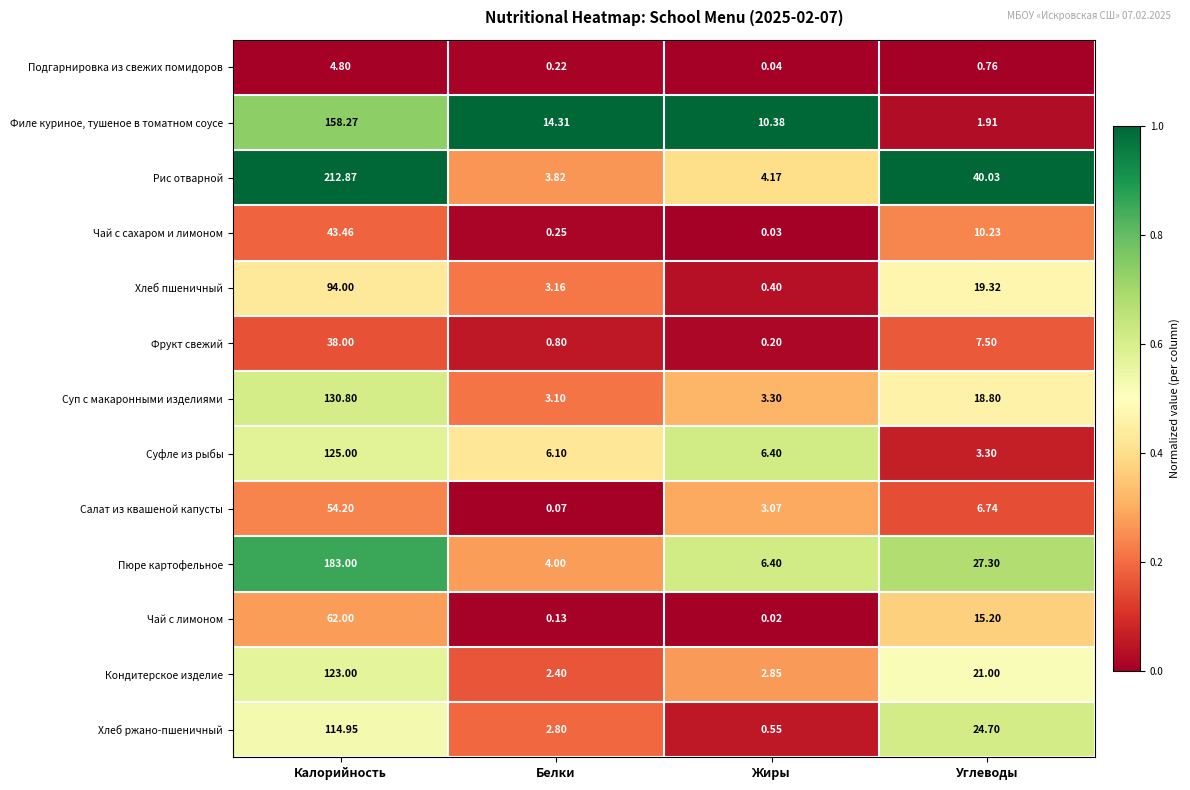

Between Калорийность and Углеводы, which series saw the biggest shift?

Рис отварной